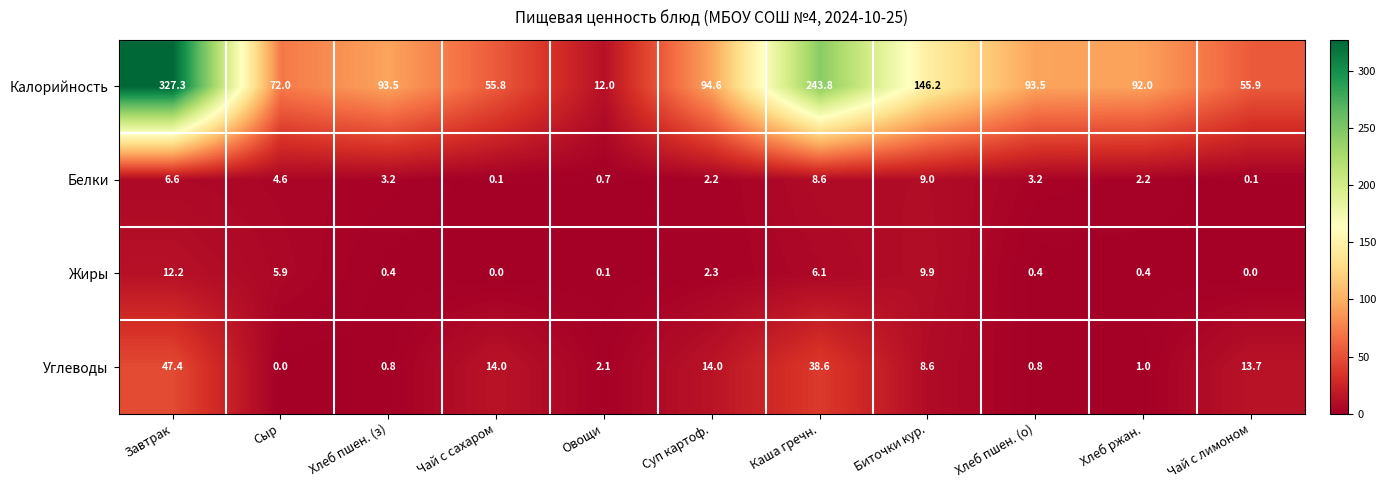

What is the difference between the Белки values at Завтрак and Чай с сахаром?

6.5